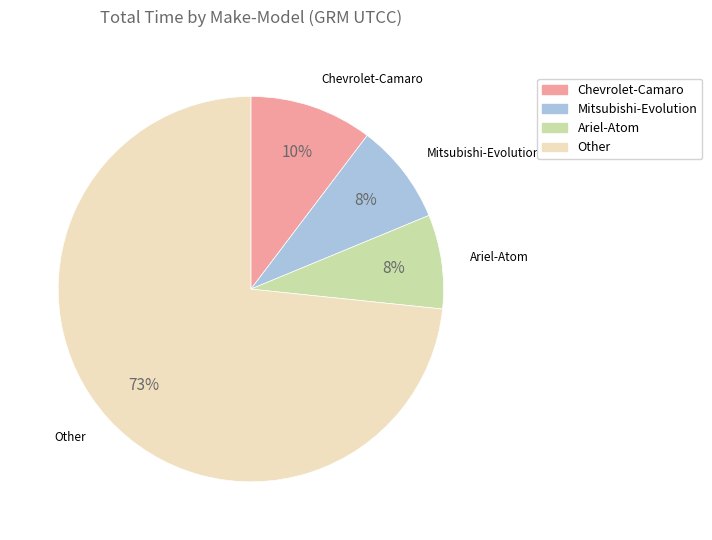

Is there a majority slice in this chart?

Yes